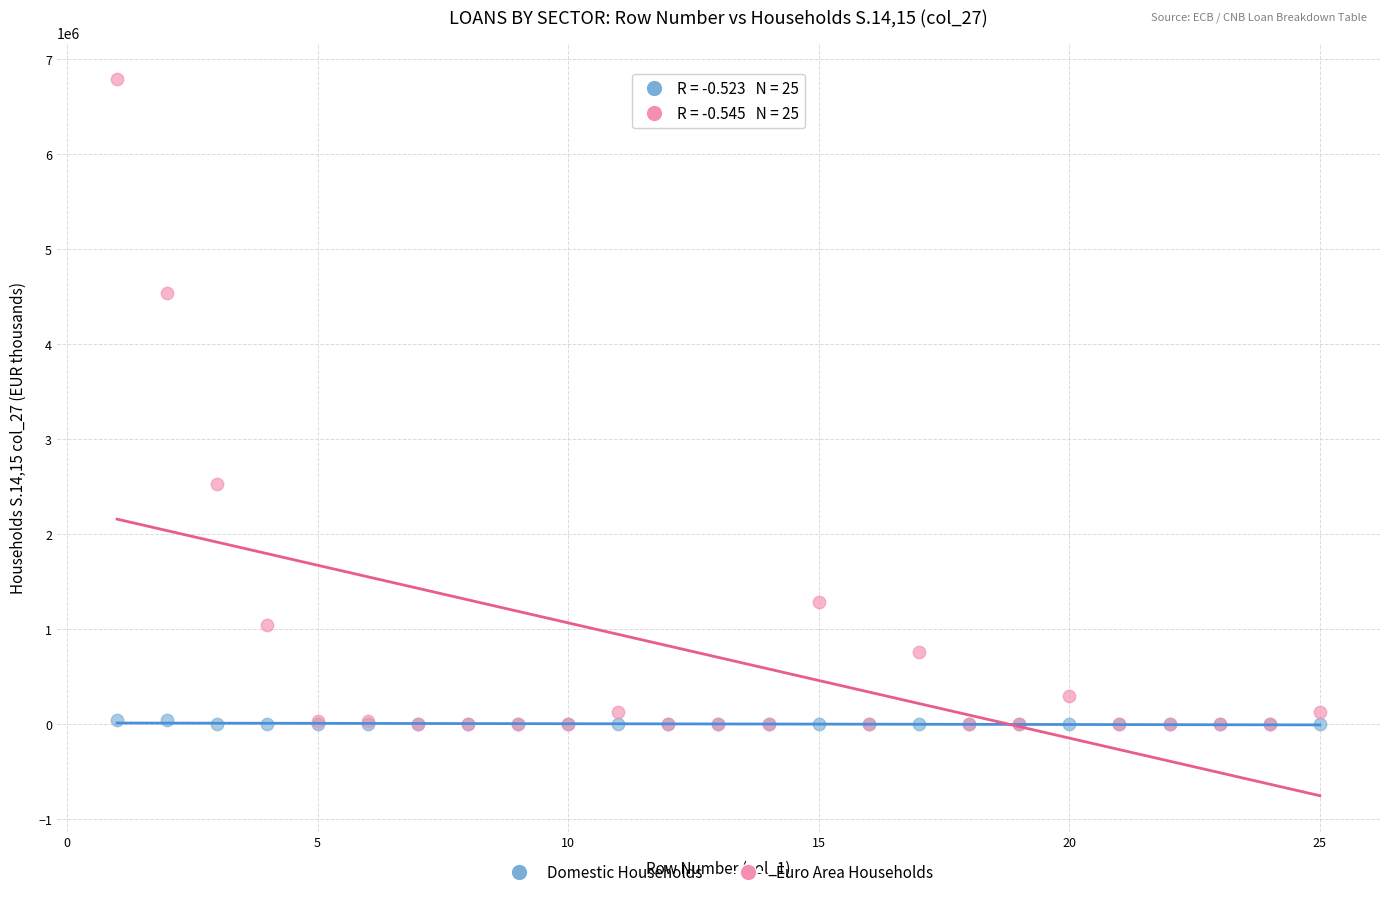

What are all the series names shown in the legend?

Domestic Households, Euro Area Households